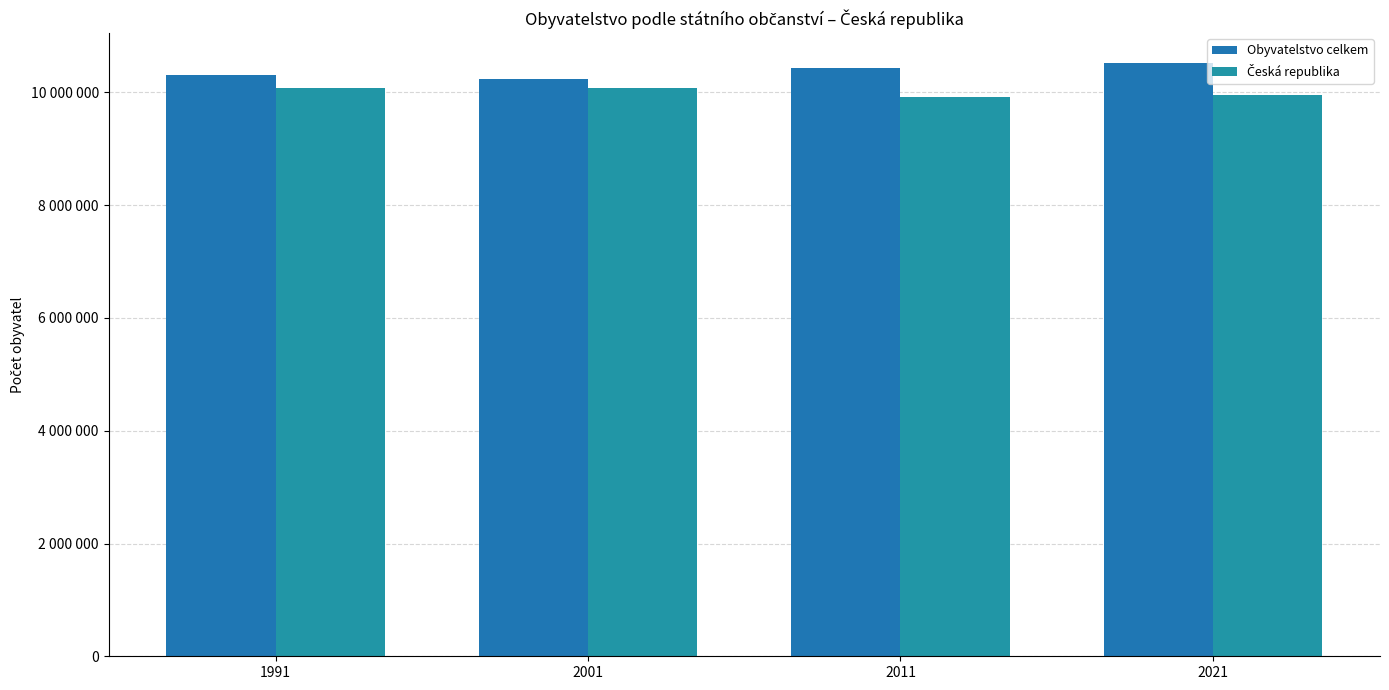

At how many categories does at least one series exceed 10070091?

4